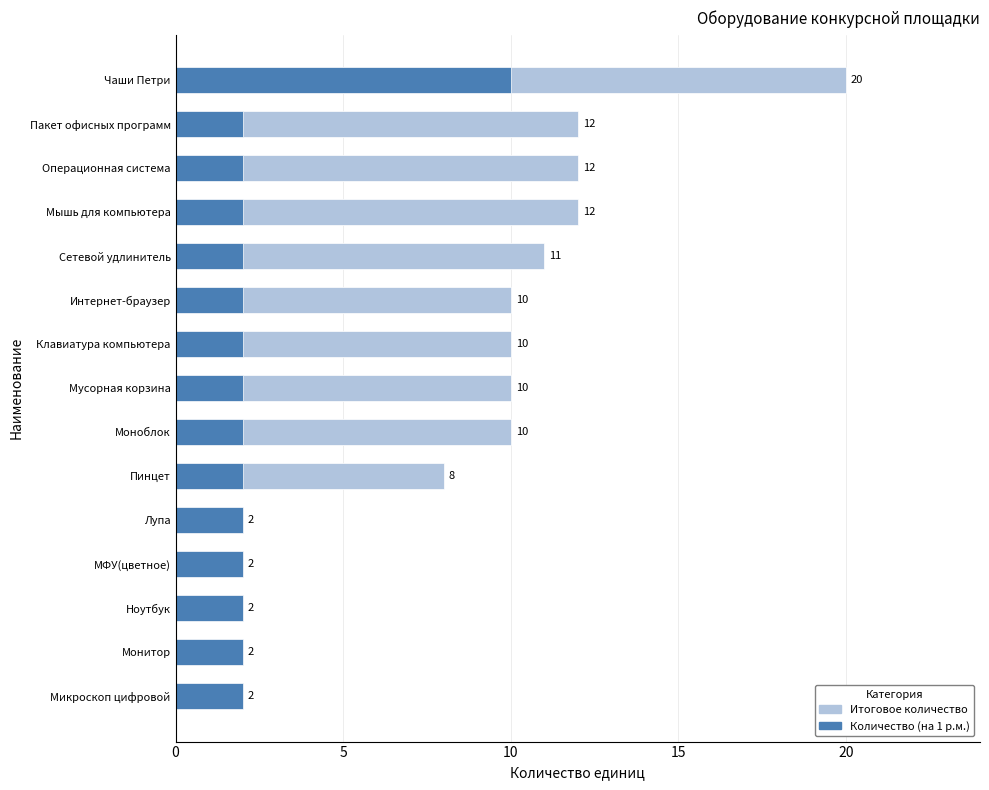

What is the smallest value displayed?

2